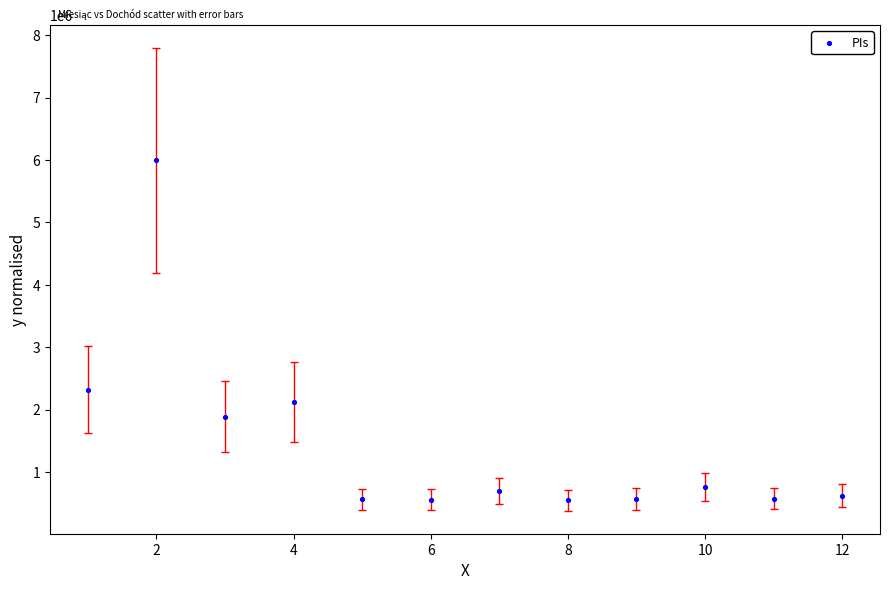

What Y value in the scatter plot is closest to 3269354?

2319030